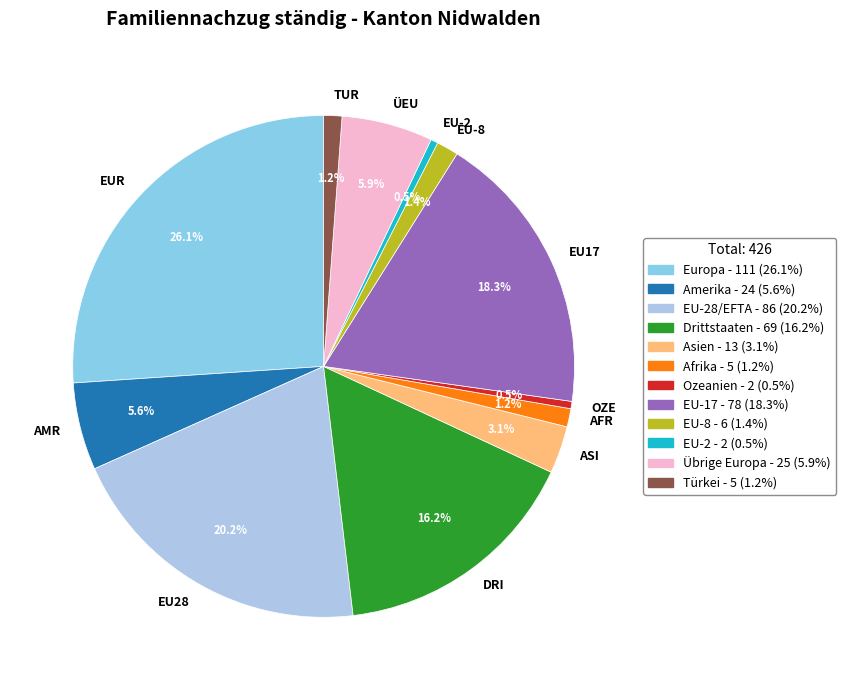

Does any single category account for the majority?

No